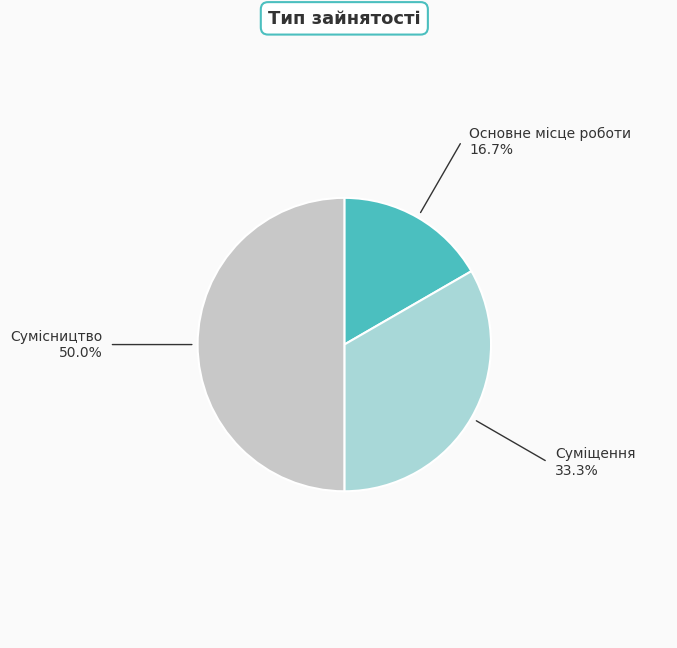

Do Сумісництво and Суміщення together represent more than half of the pie?

Yes